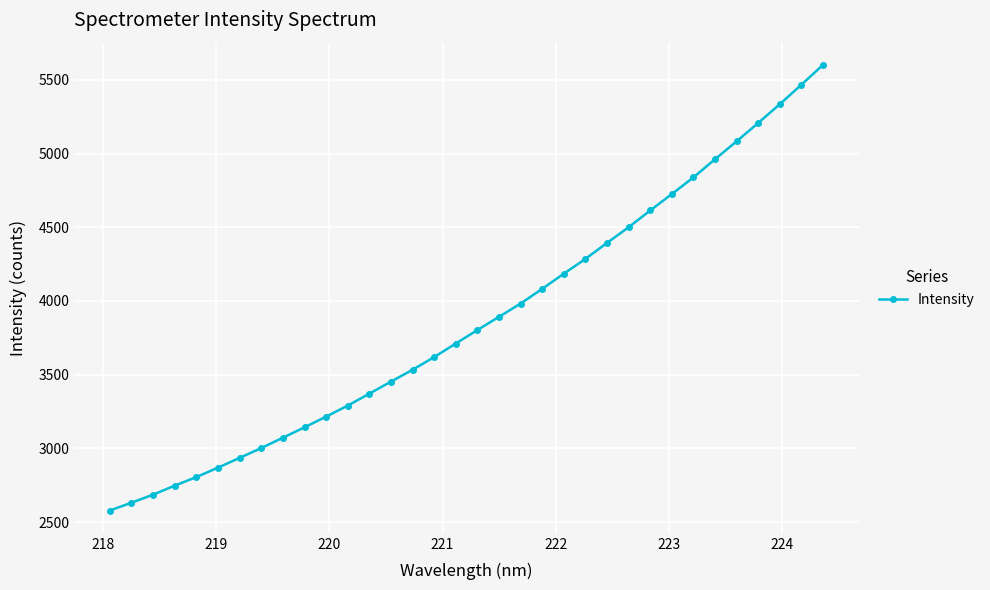

What is the difference between the second highest and second lowest values?

2835.1